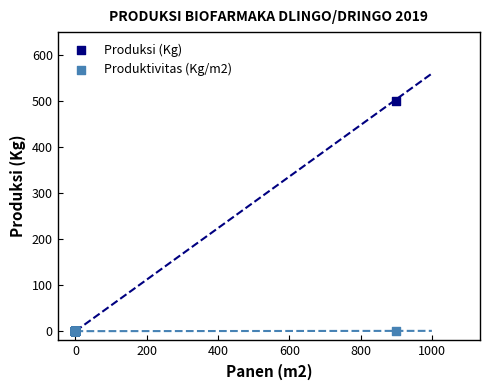

Which series contains the highest Y value?

Produksi (Kg)